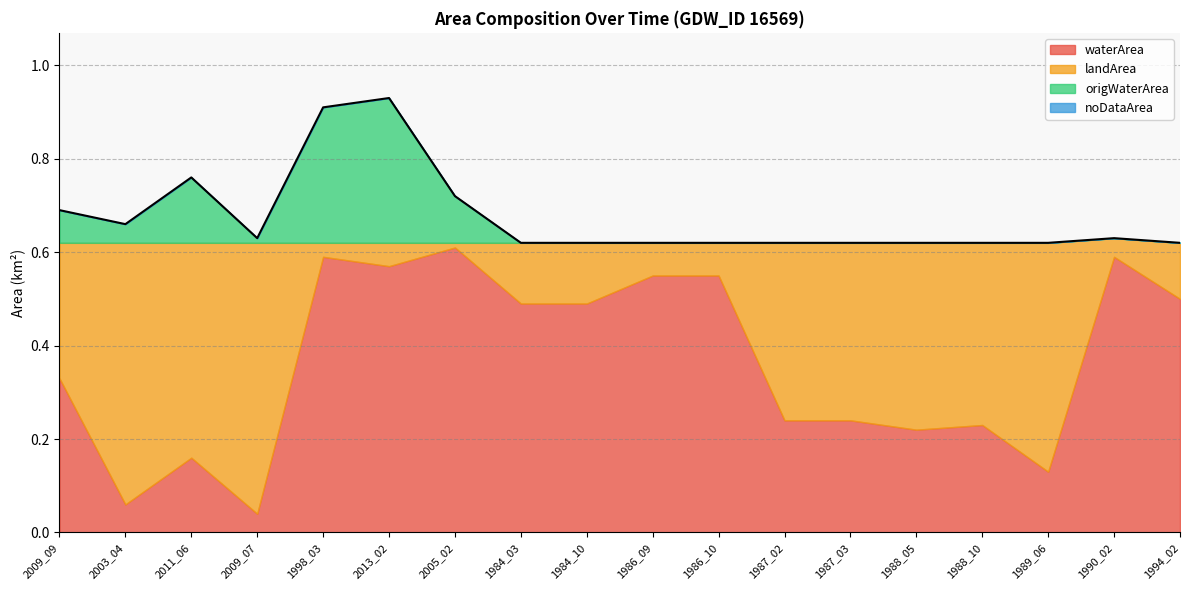

What are all the series names shown in the legend?

waterArea, landArea, origWaterArea, noDataArea